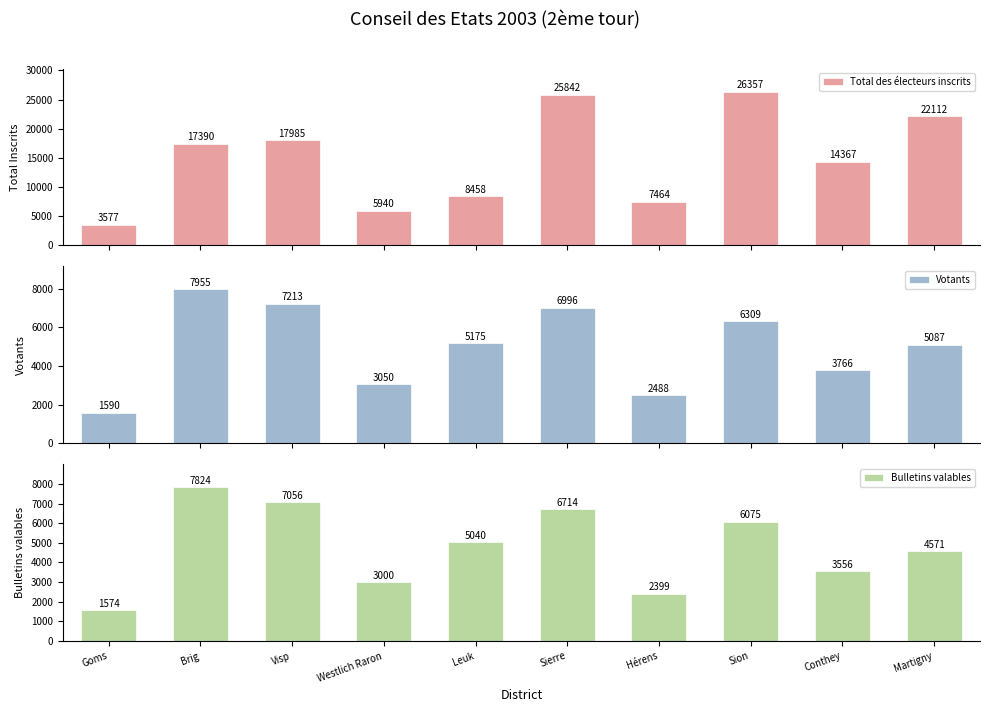

How many groups of bars are there?

10